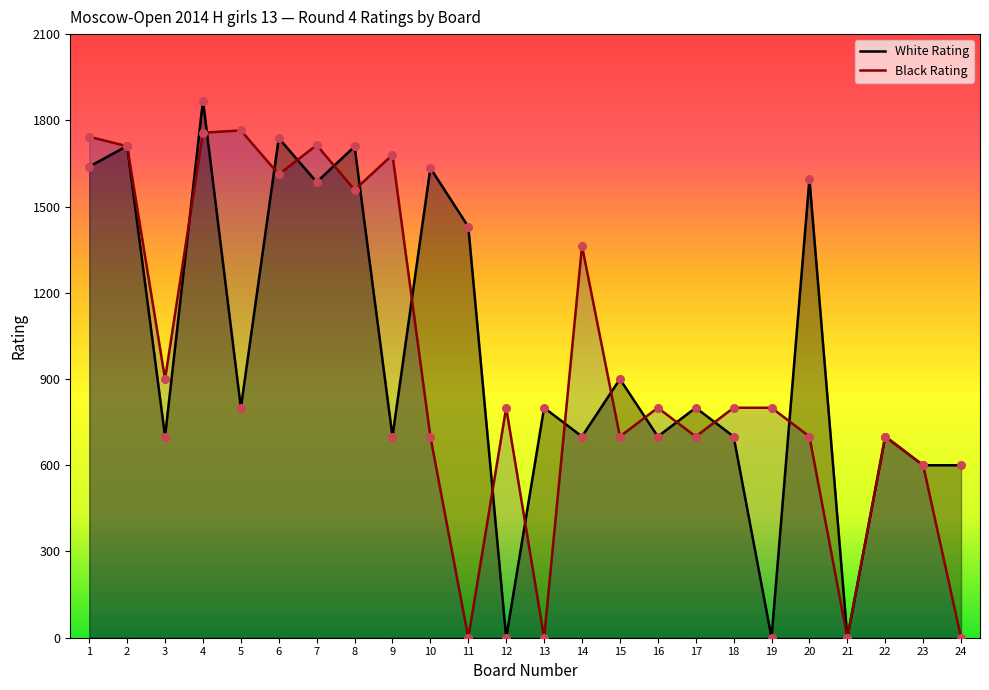

At which category is the sum across all series the highest?

4